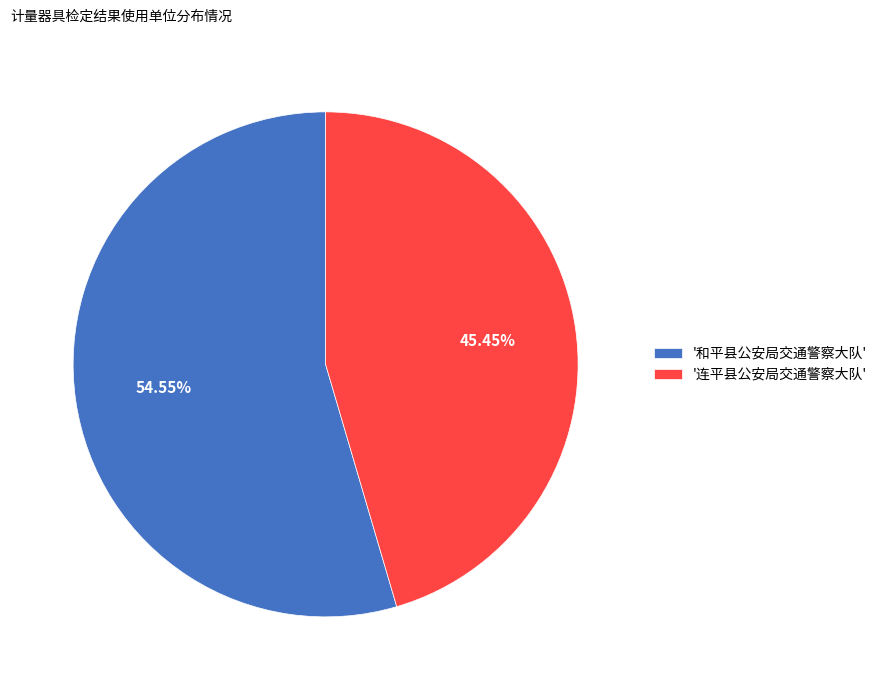

Do '和平县公安局交通警察大队' and '连平县公安局交通警察大队' together represent more than half of the pie?

Yes